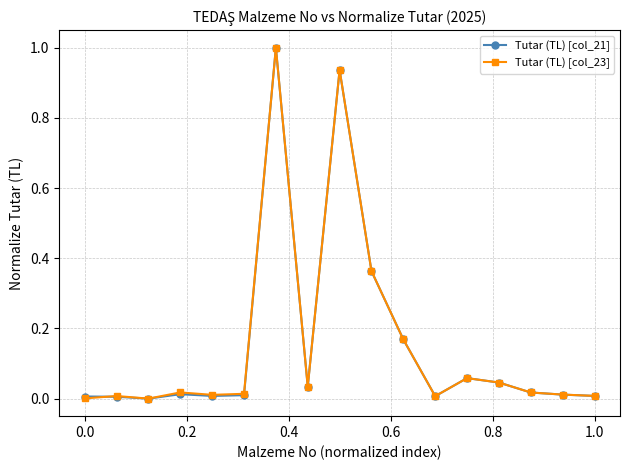

What are all the series names shown in the legend?

Tutar (TL) [col_21], Tutar (TL) [col_23]